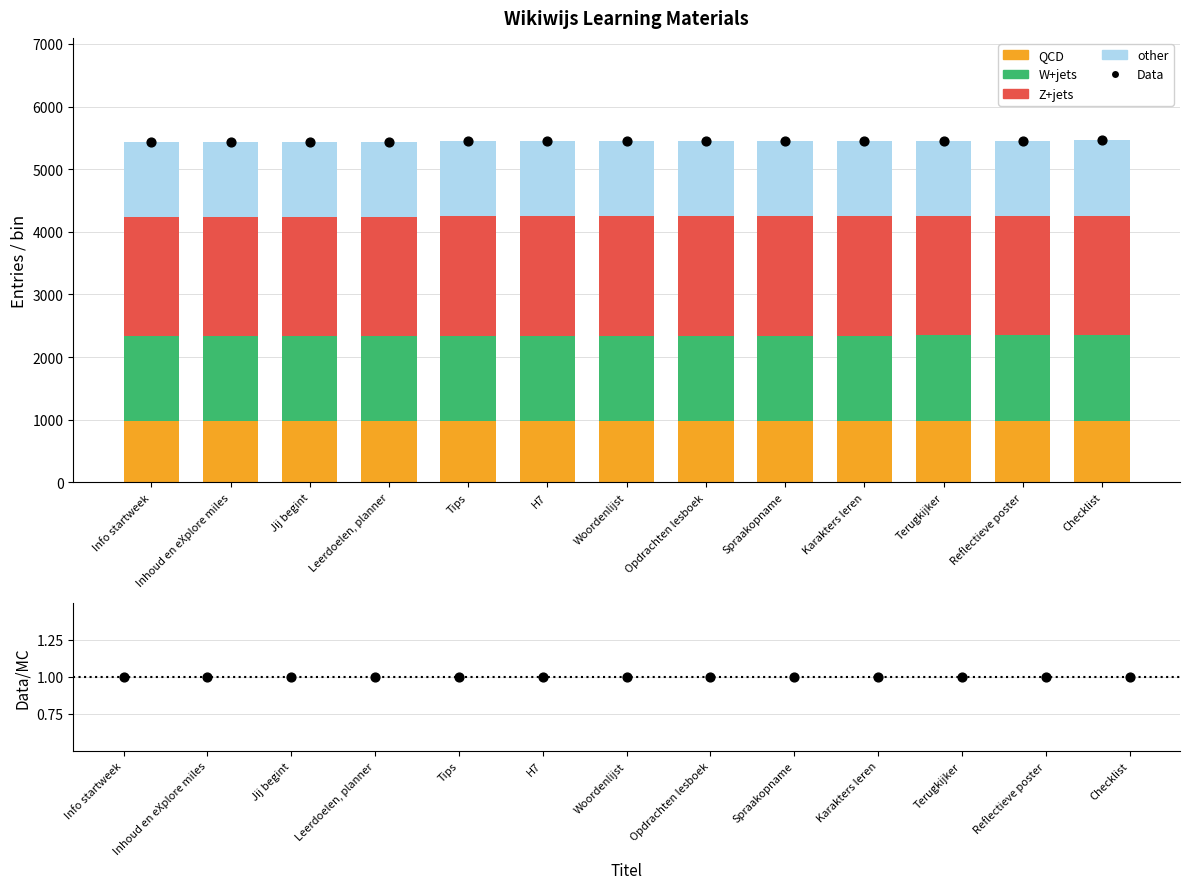

Which series contains the highest Y value?

Data